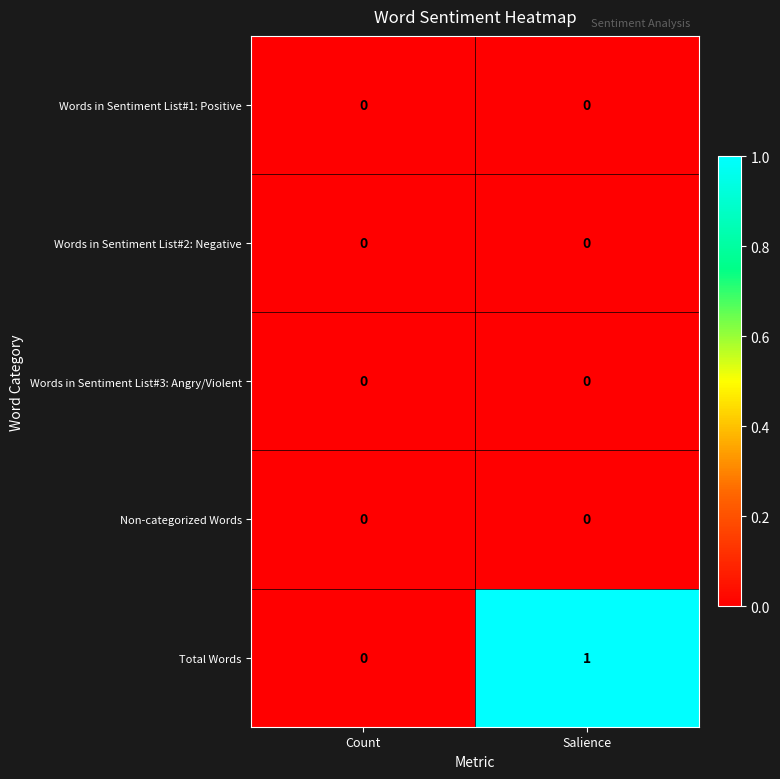

Reading right to left, transcribe all the data shown in this chart.

Words in Sentiment List#1: Positive: 0	0
Words in Sentiment List#2: Negative: 0	0
Words in Sentiment List#3: Angry/Violent: 0	0
Non-categorized Words: 0	0
Total Words: 1	0